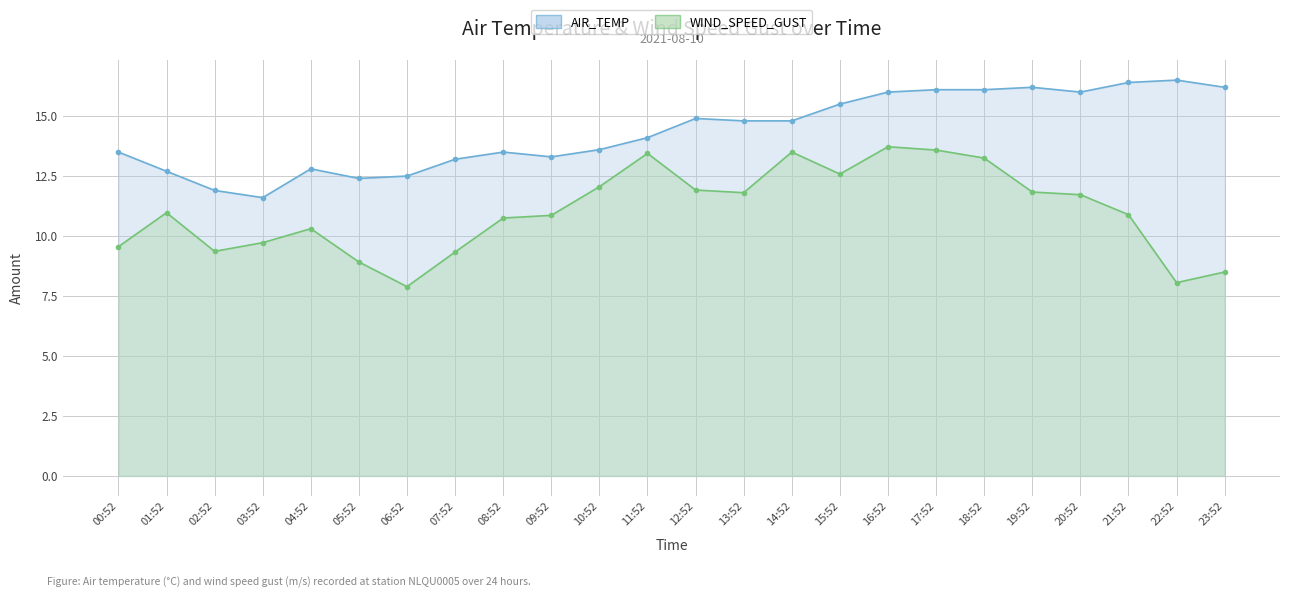

Reading left to right, extract all data points from this chart.

AIR_TEMP: 00:52=13.5	01:52=12.7	02:52=11.9	03:52=11.6	04:52=12.8	05:52=12.4	06:52=12.5	07:52=13.2	08:52=13.5	09:52=13.3	10:52=13.6	11:52=14.1	12:52=14.9	13:52=14.8	14:52=14.8	15:52=15.5	16:52=16.0	17:52=16.1	18:52=16.1	19:52=16.2	20:52=16.0	21:52=16.4	22:52=16.5	23:52=16.2
WIND_SPEED_GUST: 00:52=9.6	01:52=11.0	02:52=9.4	03:52=9.7	04:52=10.3	05:52=8.9	06:52=7.9	07:52=9.3	08:52=10.8	09:52=10.9	10:52=12.1	11:52=13.4	12:52=11.9	13:52=11.8	14:52=13.5	15:52=12.6	16:52=13.7	17:52=13.6	18:52=13.2	19:52=11.8	20:52=11.7	21:52=10.9	22:52=8.1	23:52=8.5